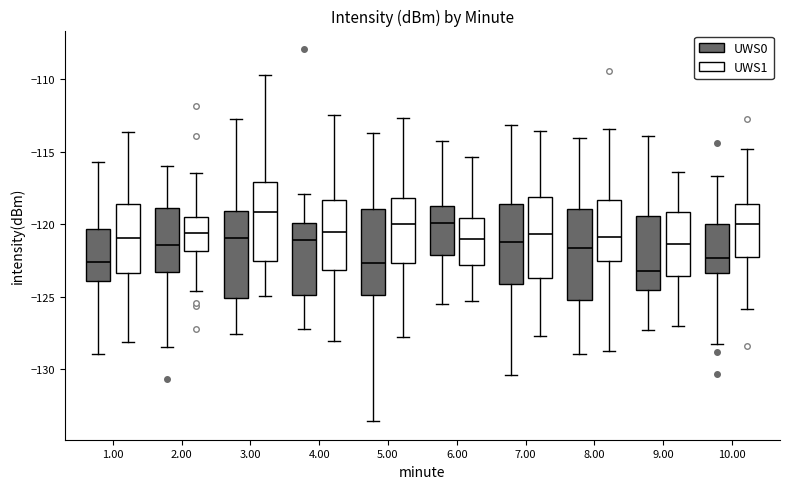

Which box's median line is the highest?

3.00 (UWS1)